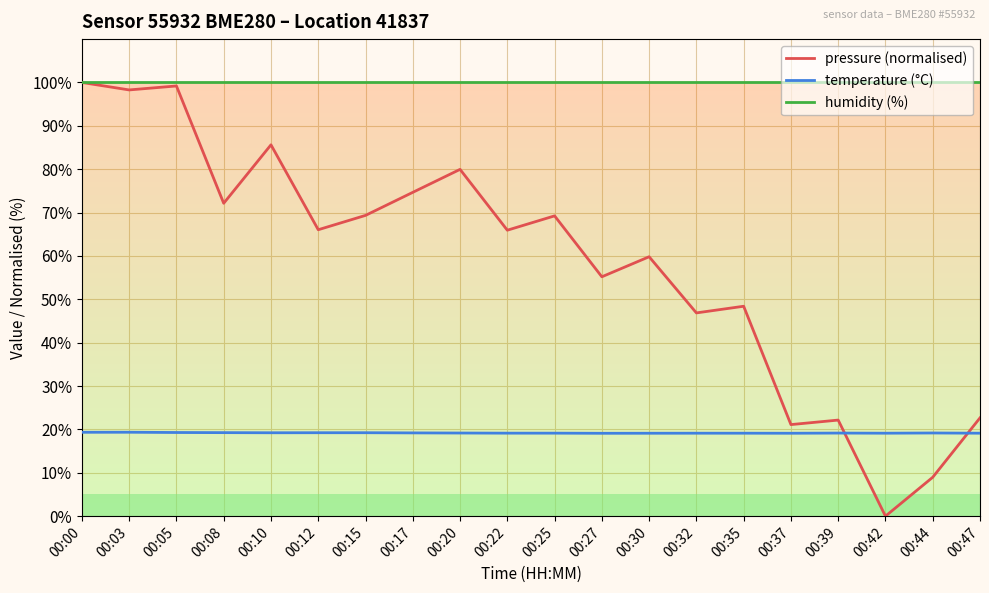

What is the maximum value shown in the chart?

100.0